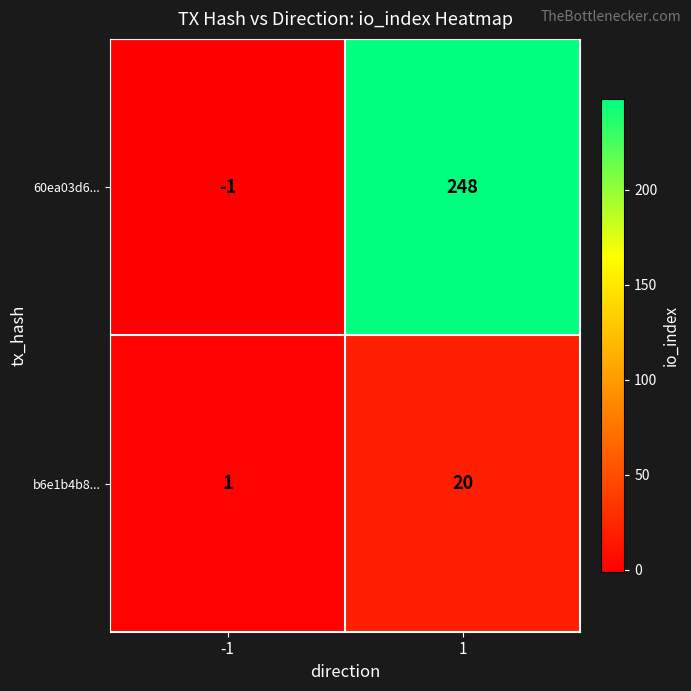

At which category is the sum across all series the highest?

1